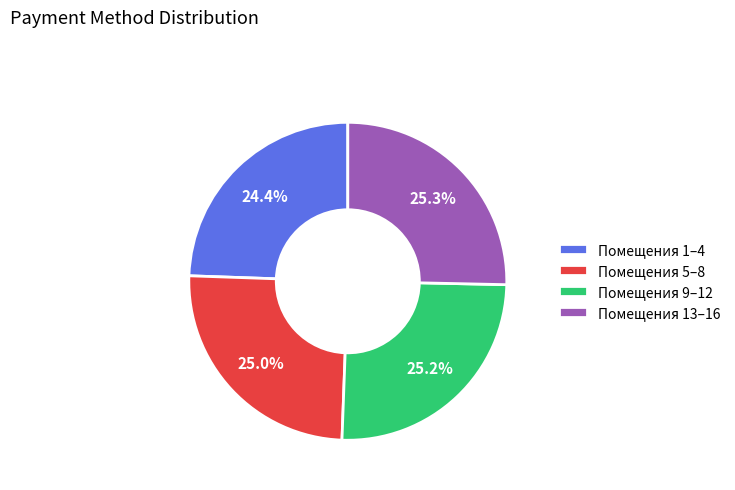

What is the total percentage of Помещения 13–16 and Помещения 9–12?

50.6%